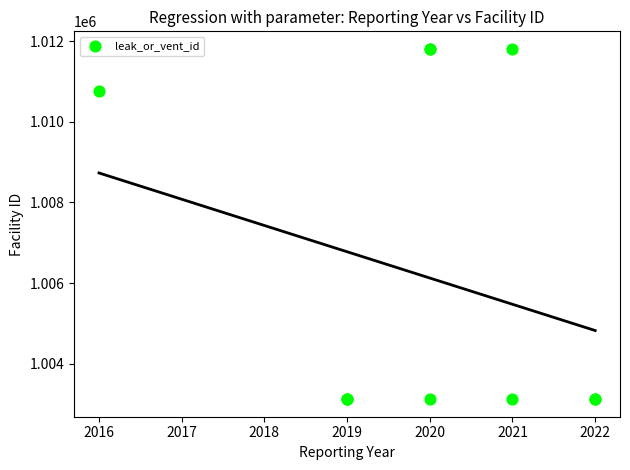

What Y value in the scatter plot is closest to 1007465?

1010768